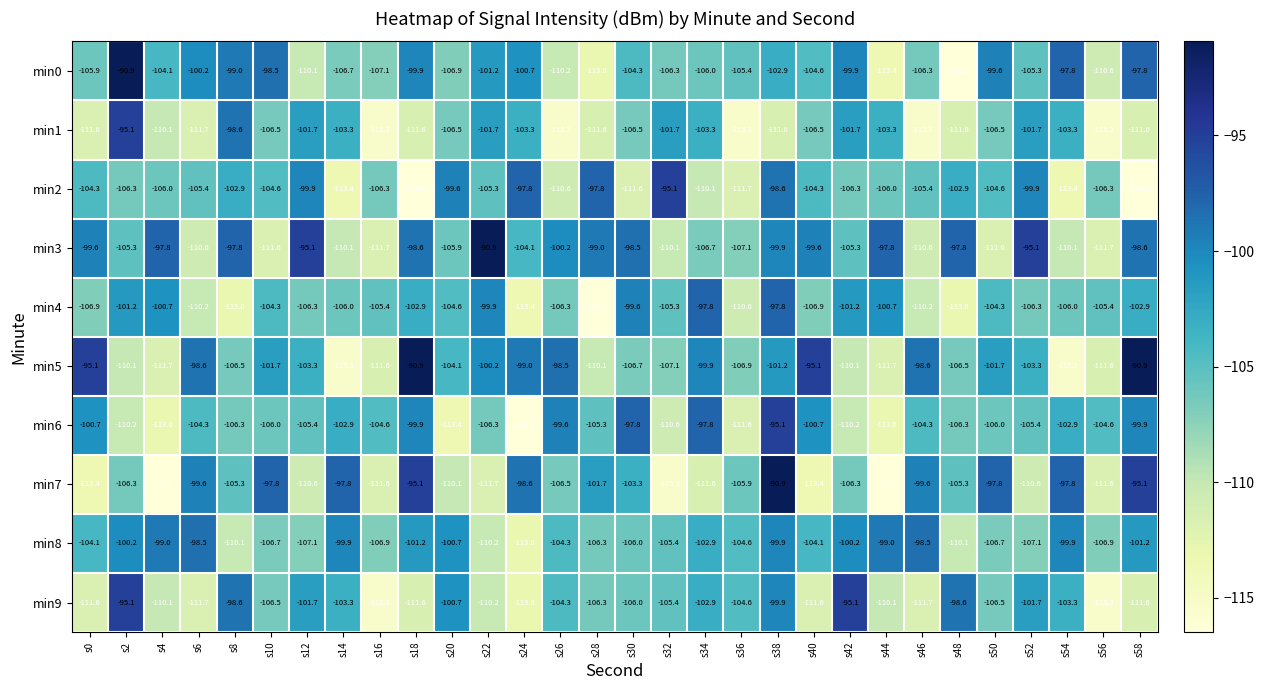

What is the lowest value of the min9 series?

-115.3